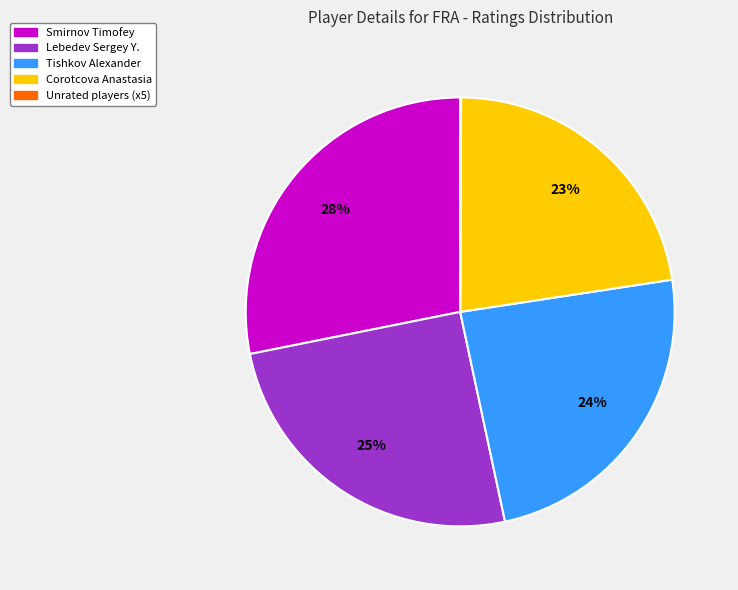

Is there any slice that represents more than half of the pie?

No